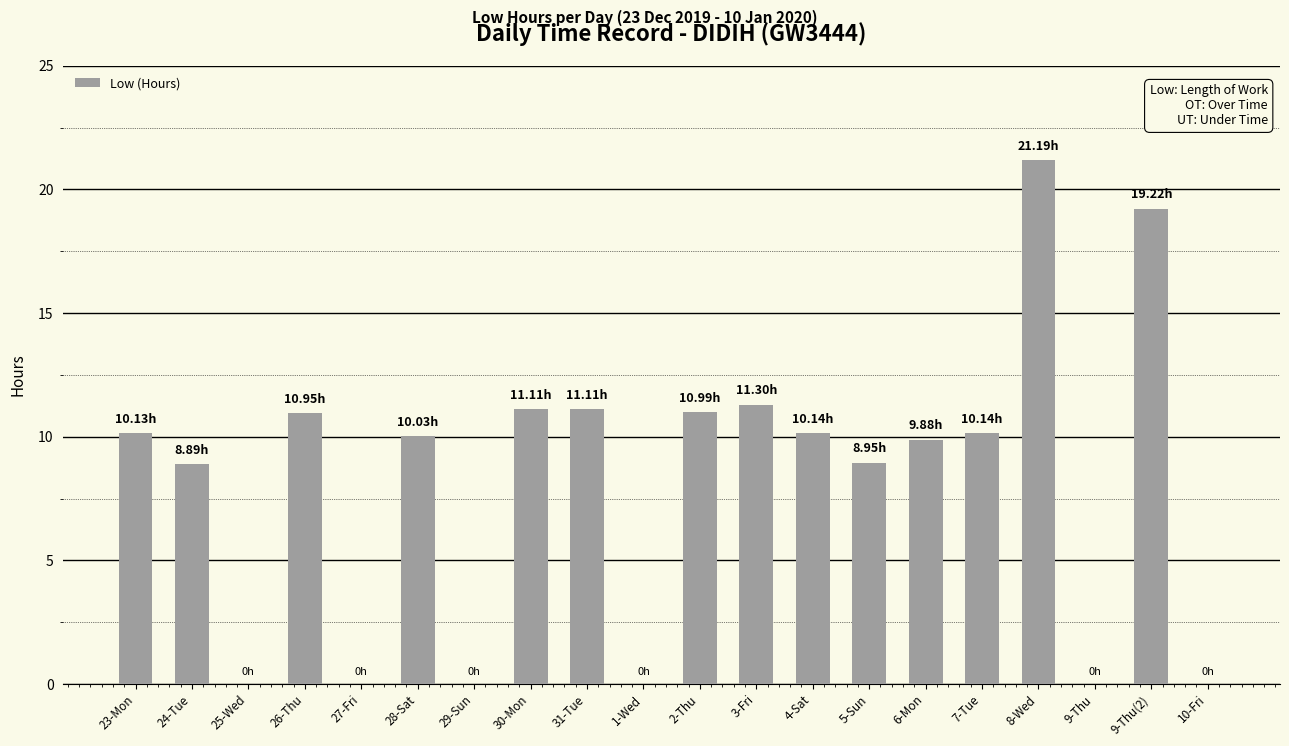

How many categories are shown in the chart?

20